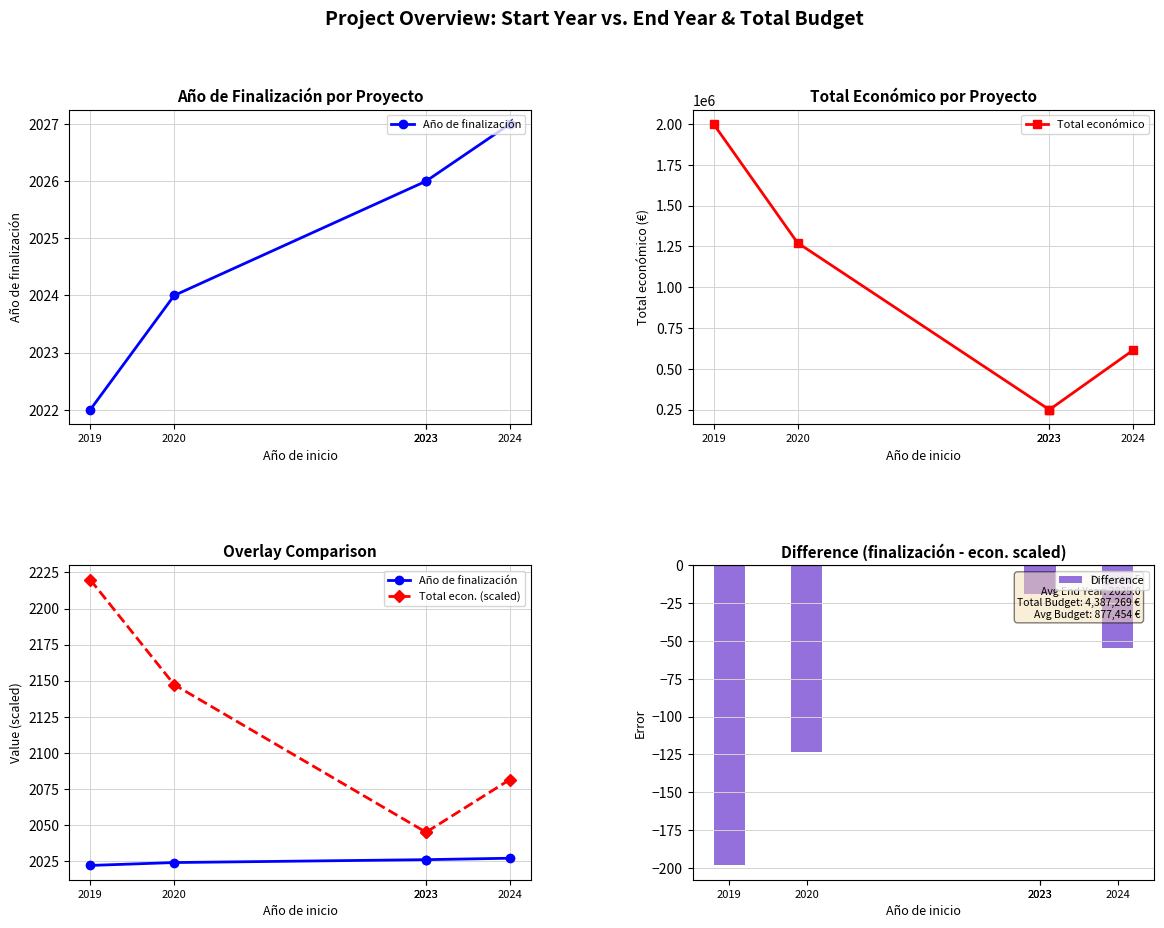

At how many categories does at least one series exceed 1240044?

2